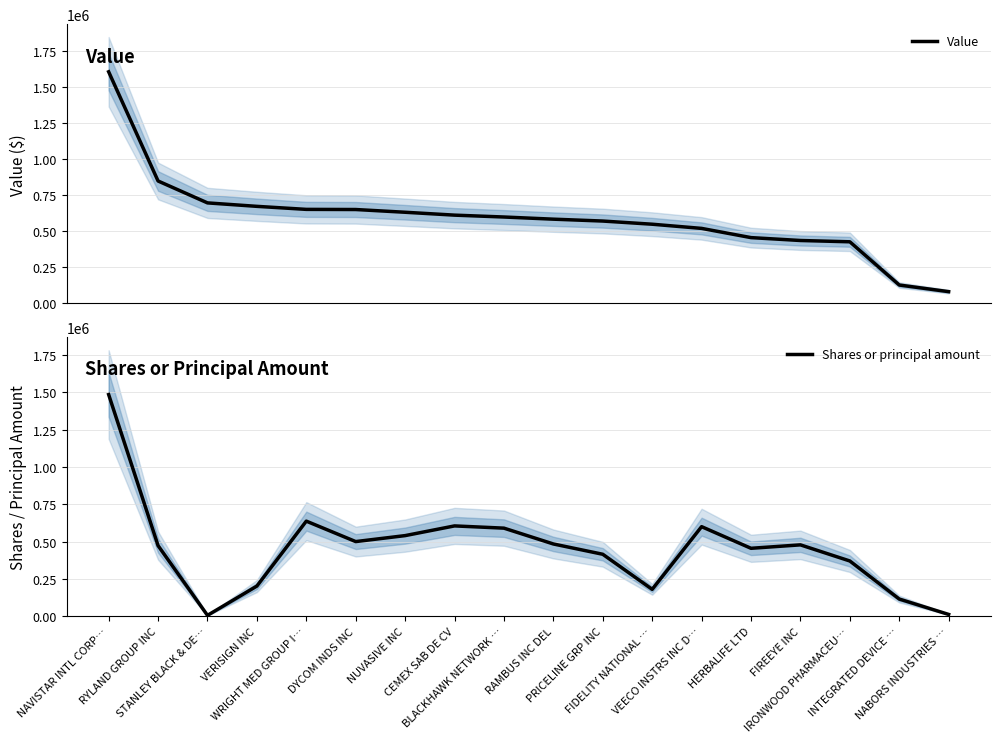

Which has a higher value, BLACKHAWK NETWORK … or PRICELINE GRP INC?

BLACKHAWK NETWORK …